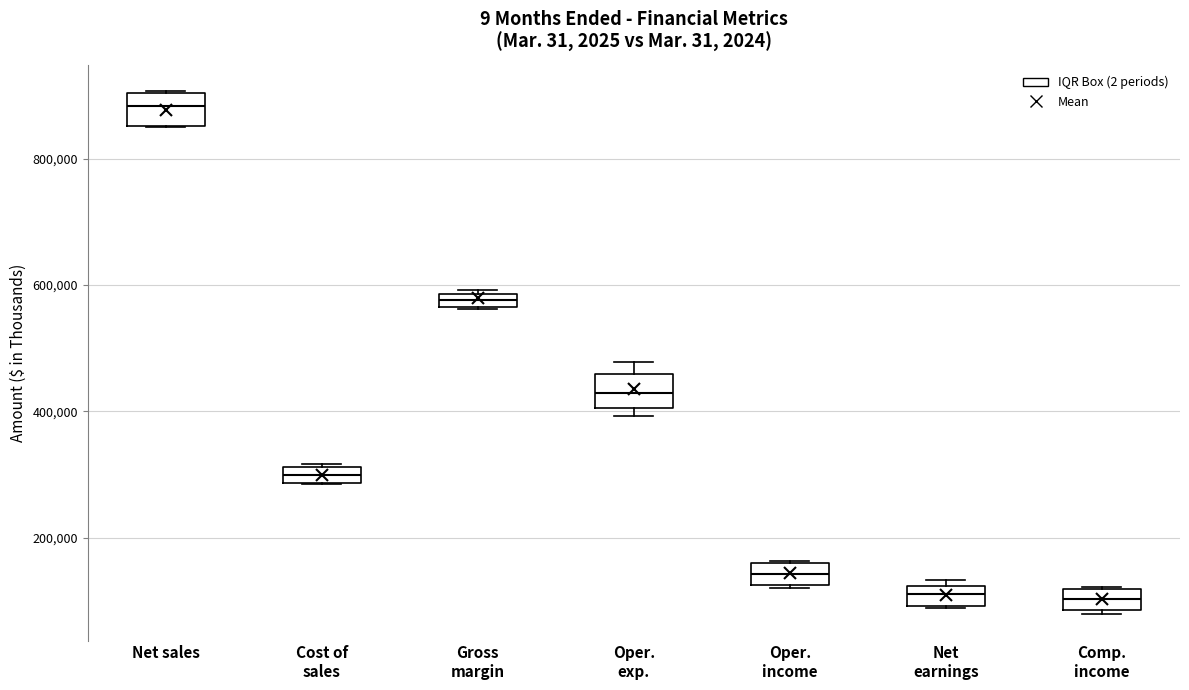

Where is the upper edge of the box for Gross margin on the y-axis? The values are not printed on the chart, so give them approximately, as read against the axis.

580000